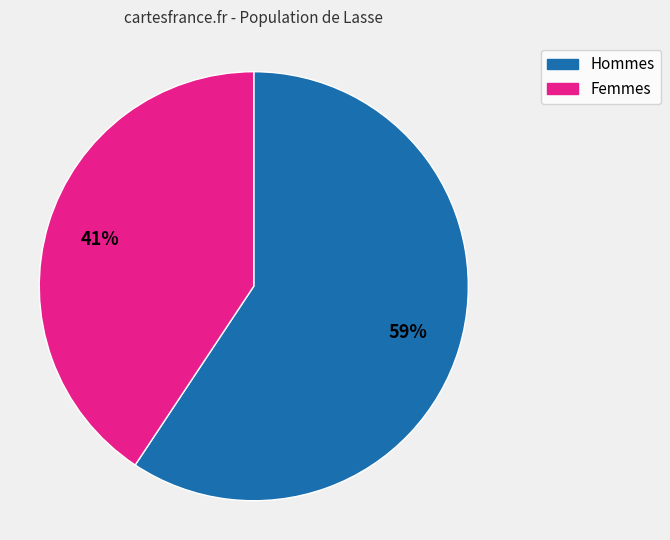

Is there a majority slice in this chart?

Yes